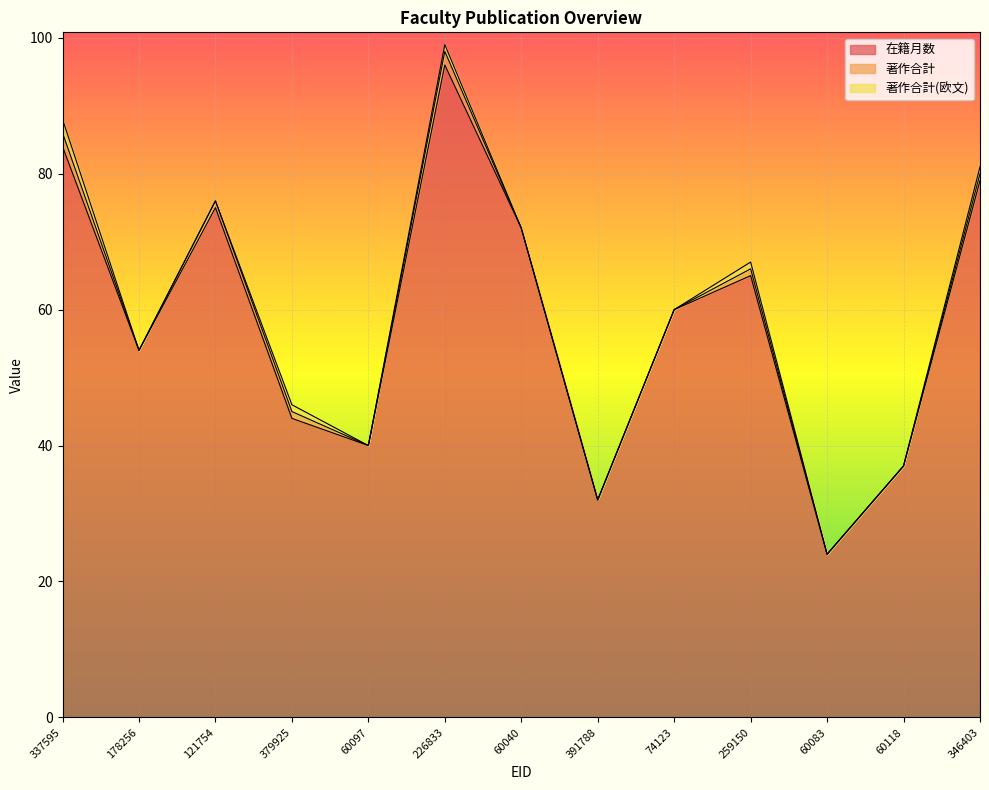

Which category has the highest value in the 在籍月数 series?

226833